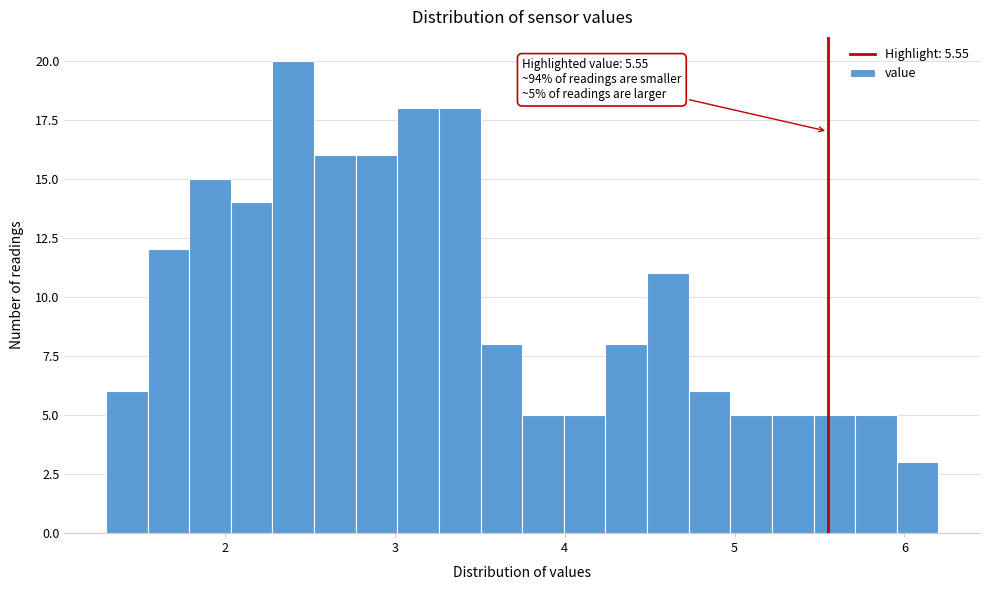

Read against the x-axis, roughly where is the centre of the tallest bar?

2.4